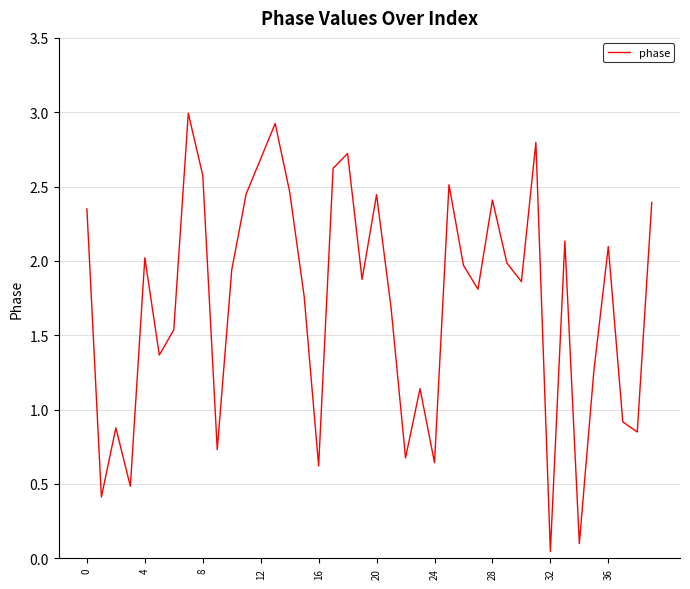

What is the maximum value shown in the chart?

3.0